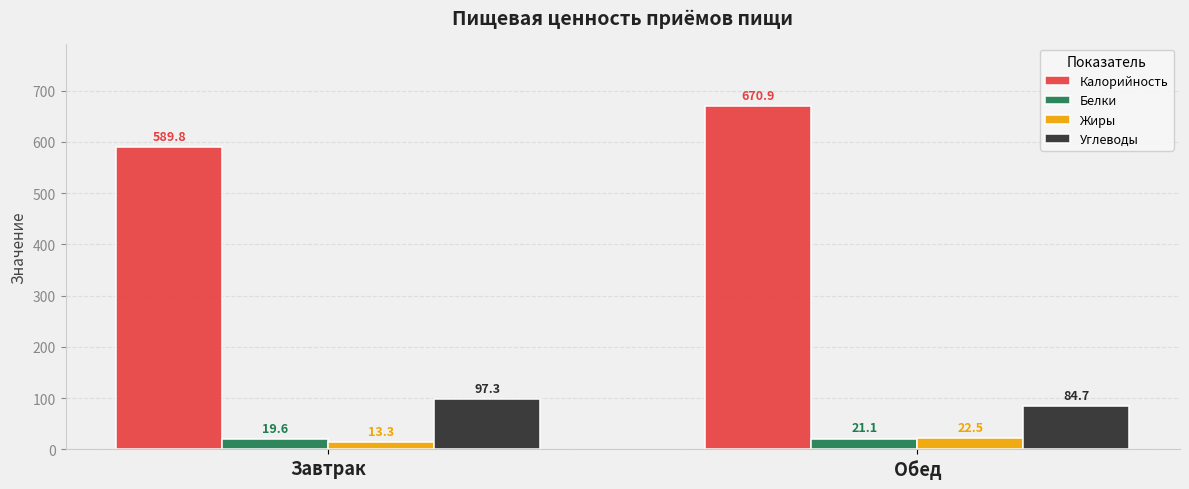

What is the difference between the Углеводы values at Обед and Завтрак?

12.6